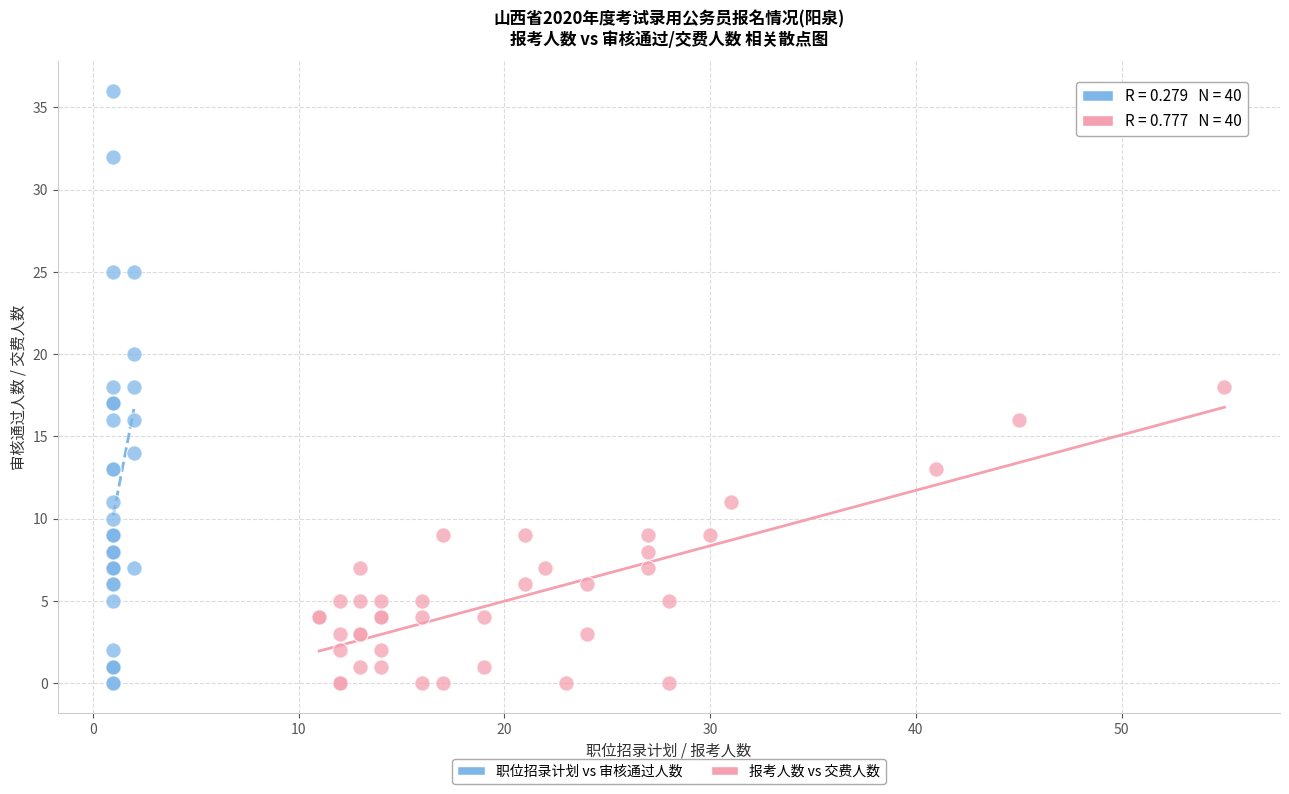

Which series has the largest Y range (max minus min)?

职位招录计划 vs 审核通过人数